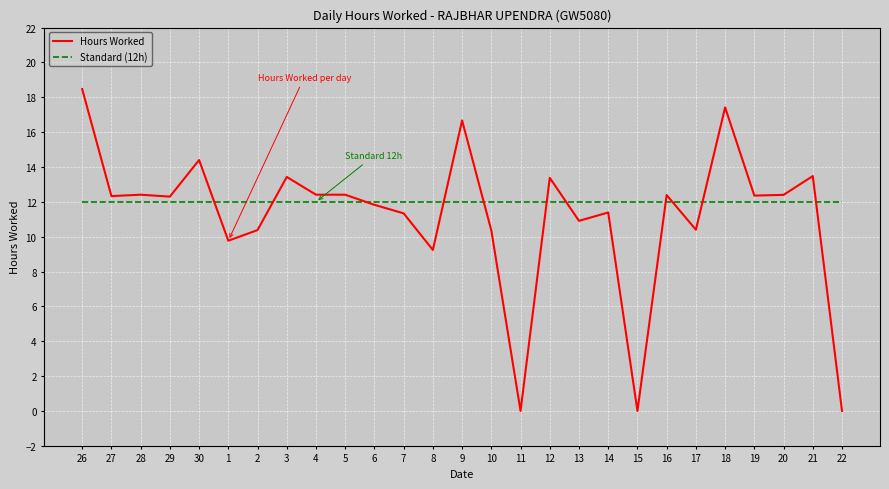

Which category has the highest value in the Hours Worked series?

26